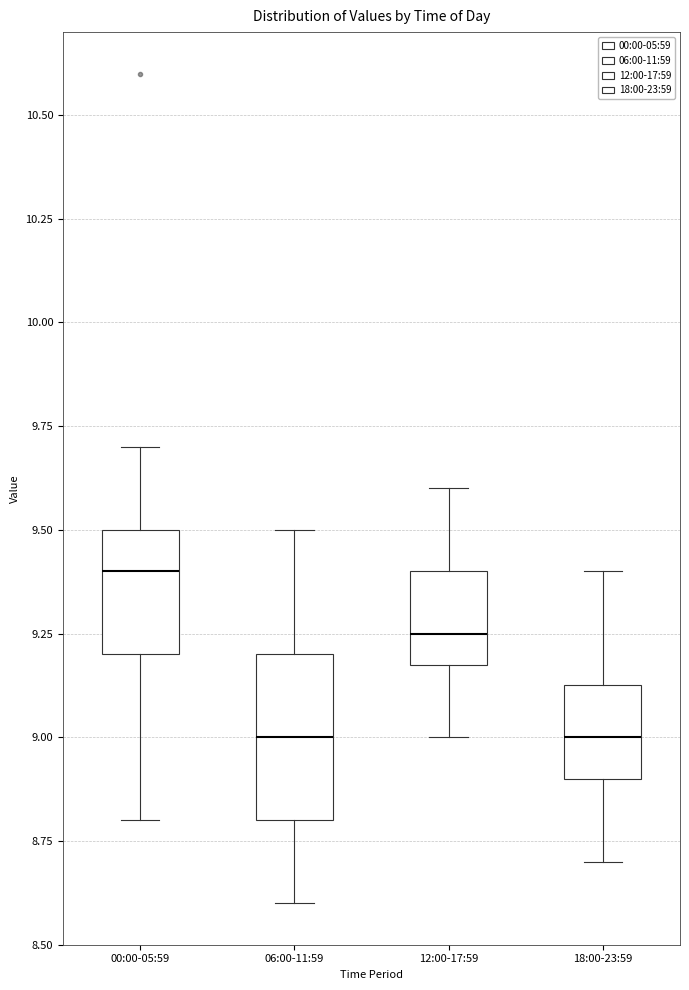

Which box is the tallest, from its lower edge to its upper edge?

06:00-11:59